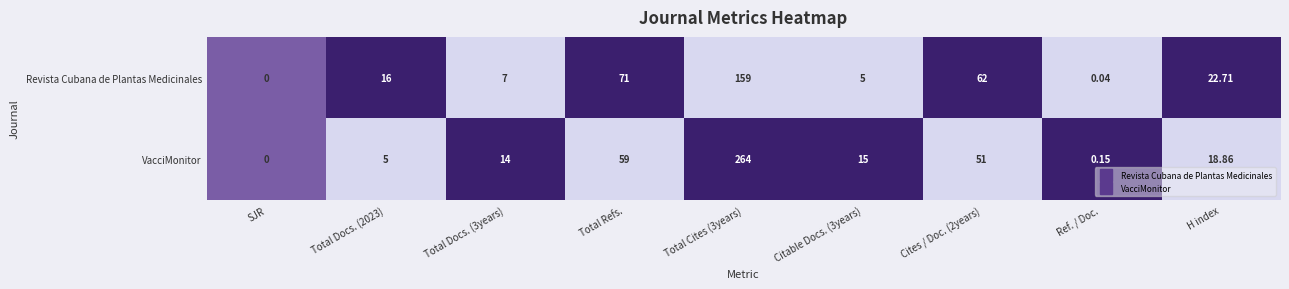

Where is VacciMonitor nearest to the value 132?

Total Refs.